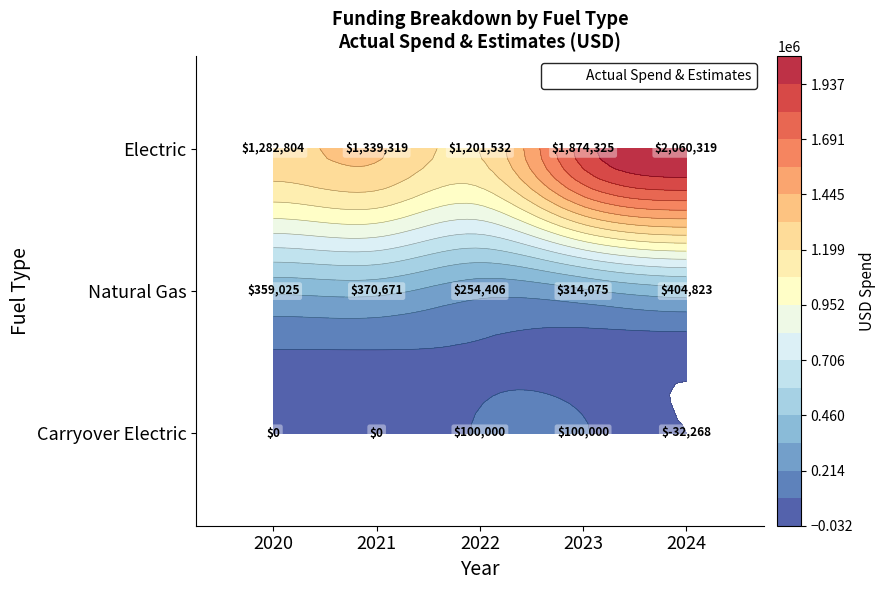

Which series has the largest total across all categories?

Electric